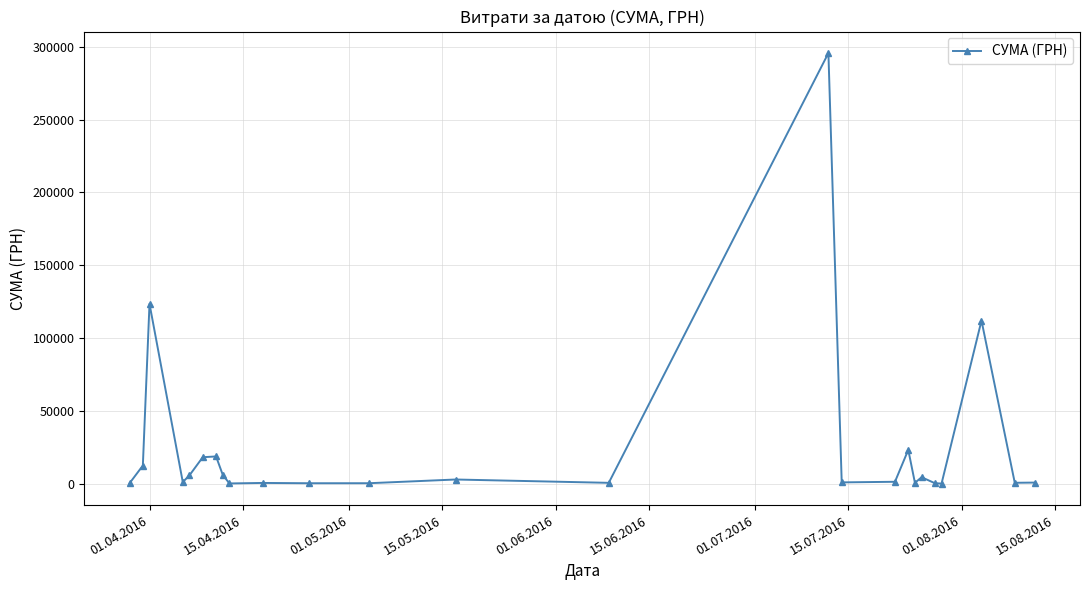

What is the value of the 17th point from the left?

1321.3